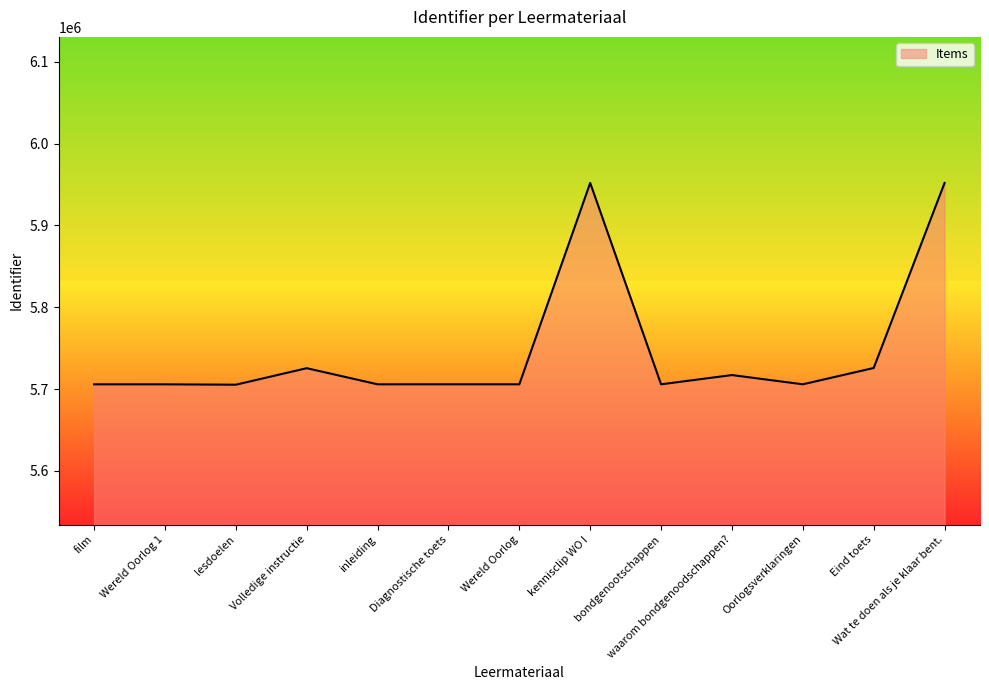

What is the difference between the second highest and minimum values?

246736